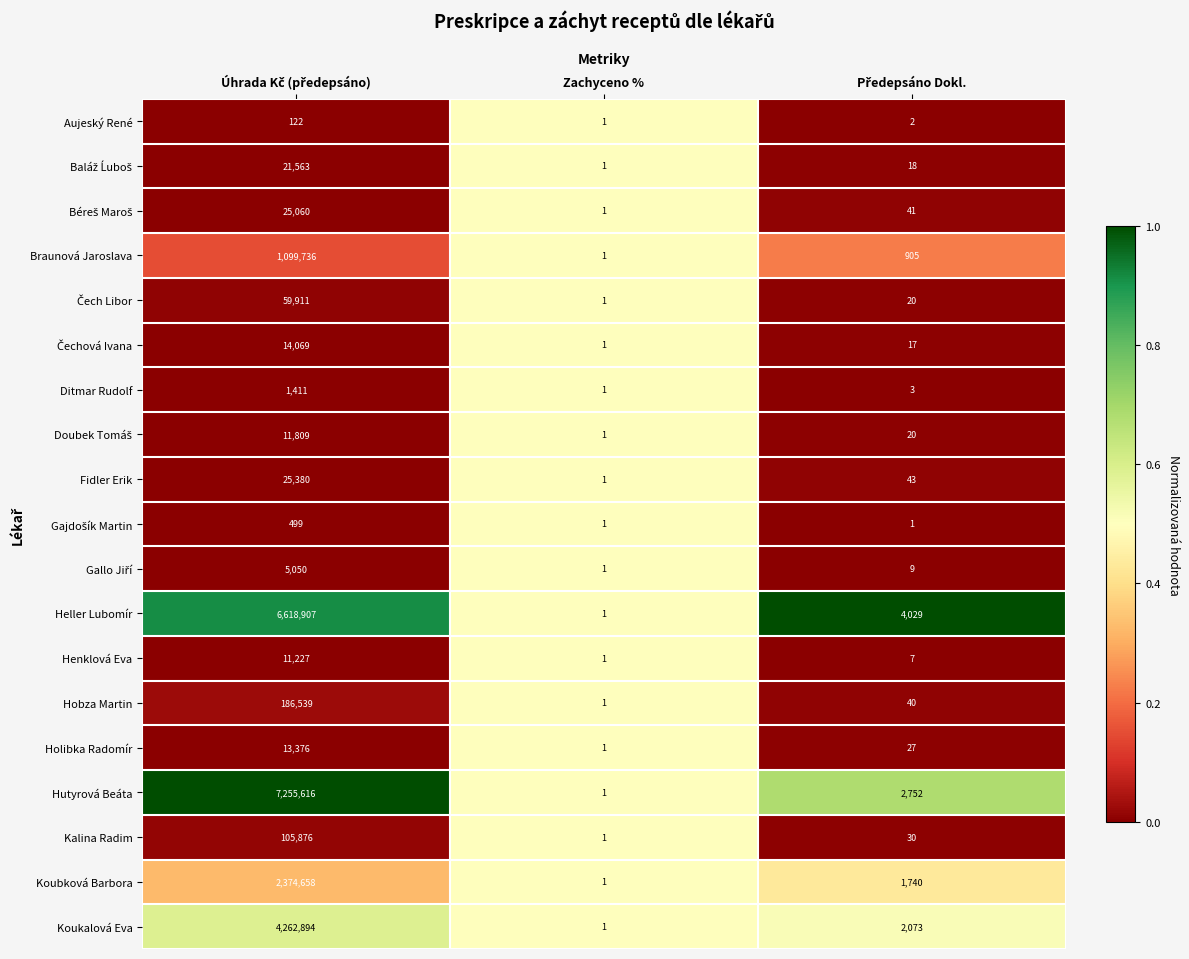

What is the greatest value displayed?

7255616